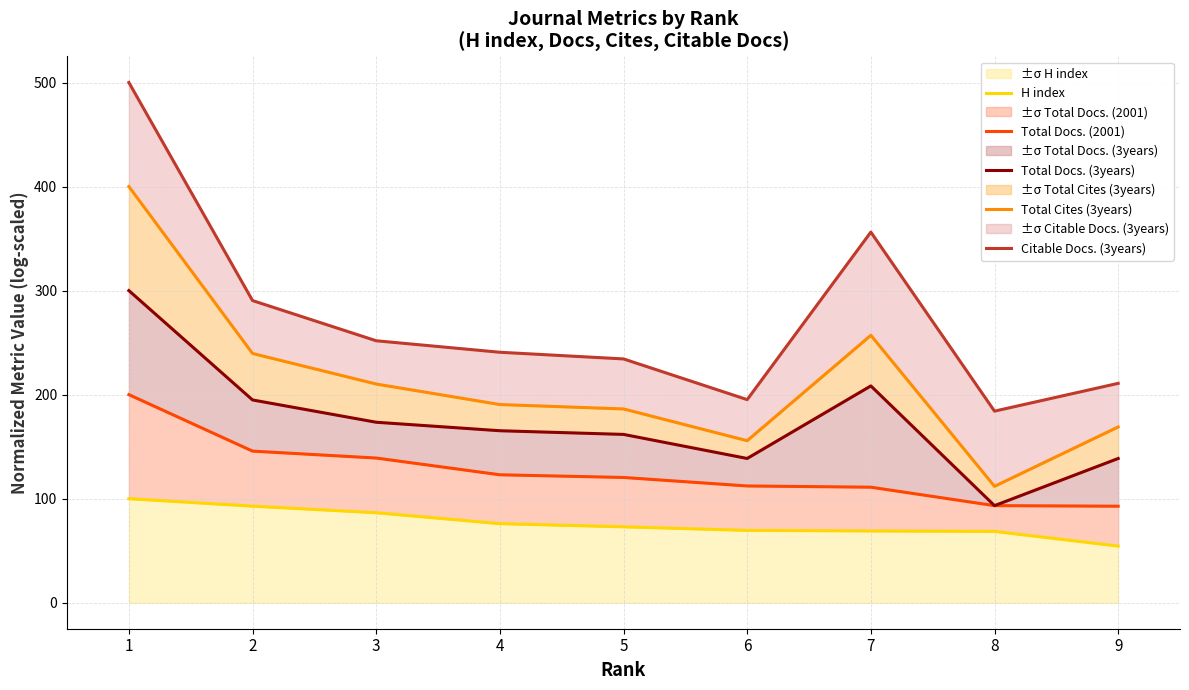

List the labels in order of Total Docs. (2001) value, largest first.

1, 2, 3, 4, 5, 6, 7, 8, 9